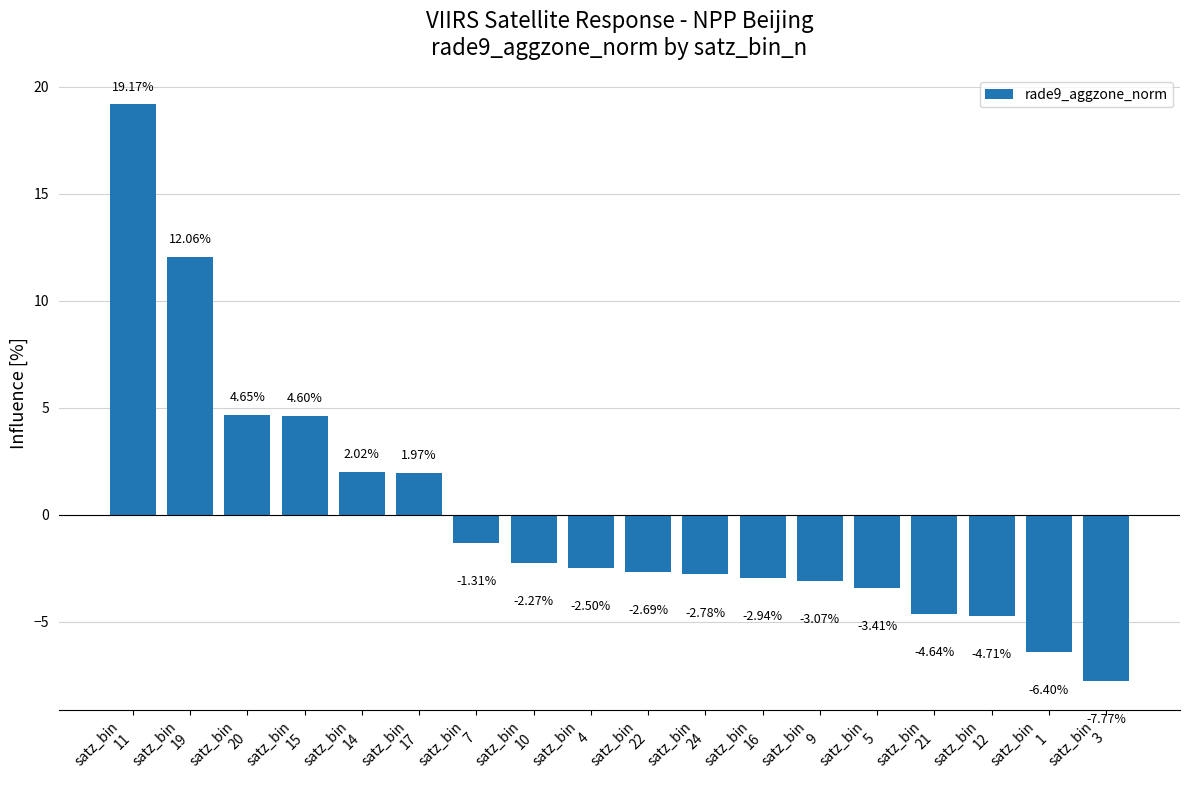

What is the label of the 15th bar from the left?

satz_bin
21